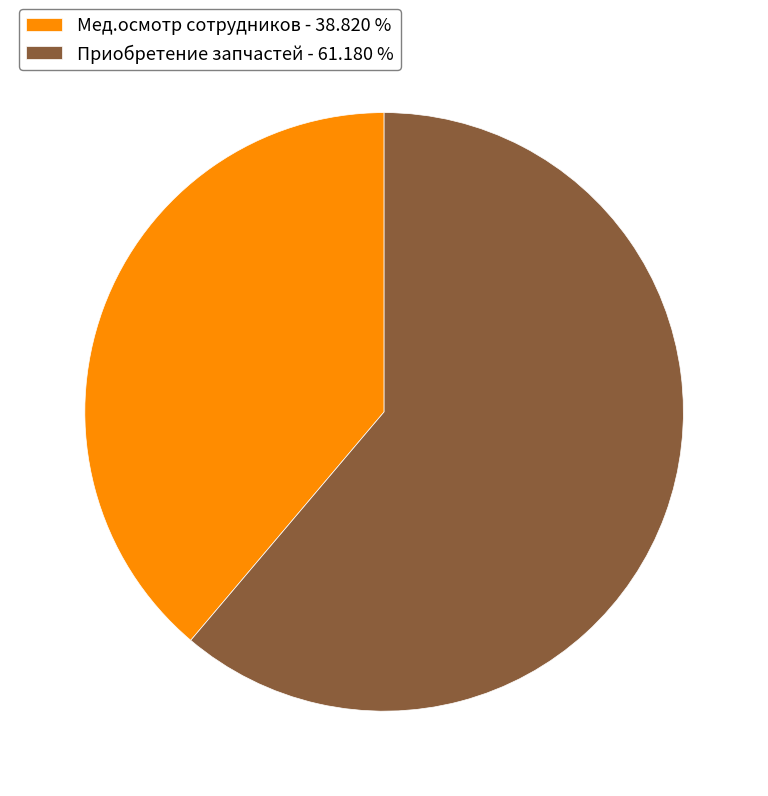

Approximately how many times larger is the value at Приобретение запчастей - 61.180 % compared to Мед.осмотр сотрудников - 38.820 %?

1.6